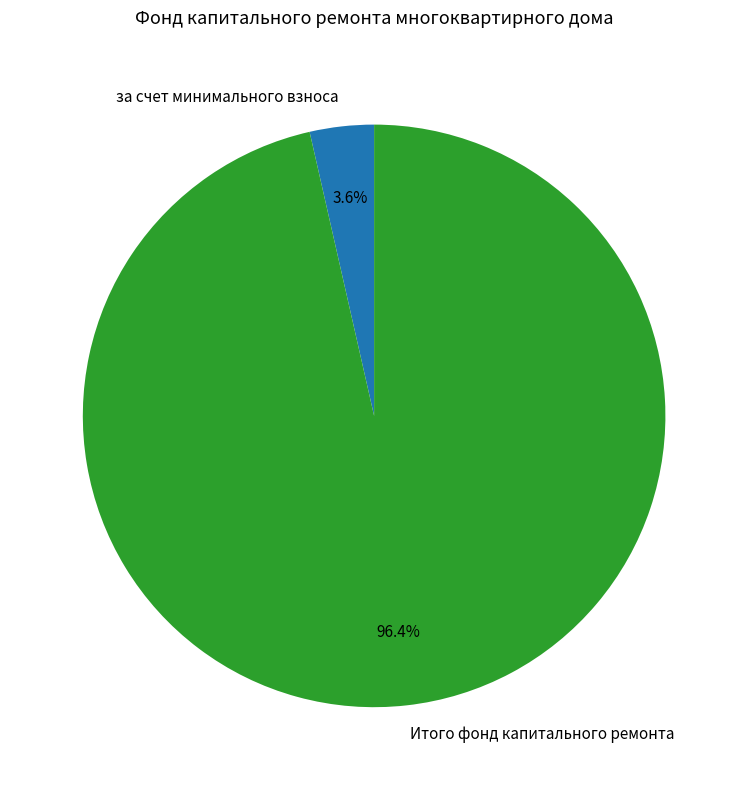

Which category has the smallest portion of the pie?

за счет минимального взноса